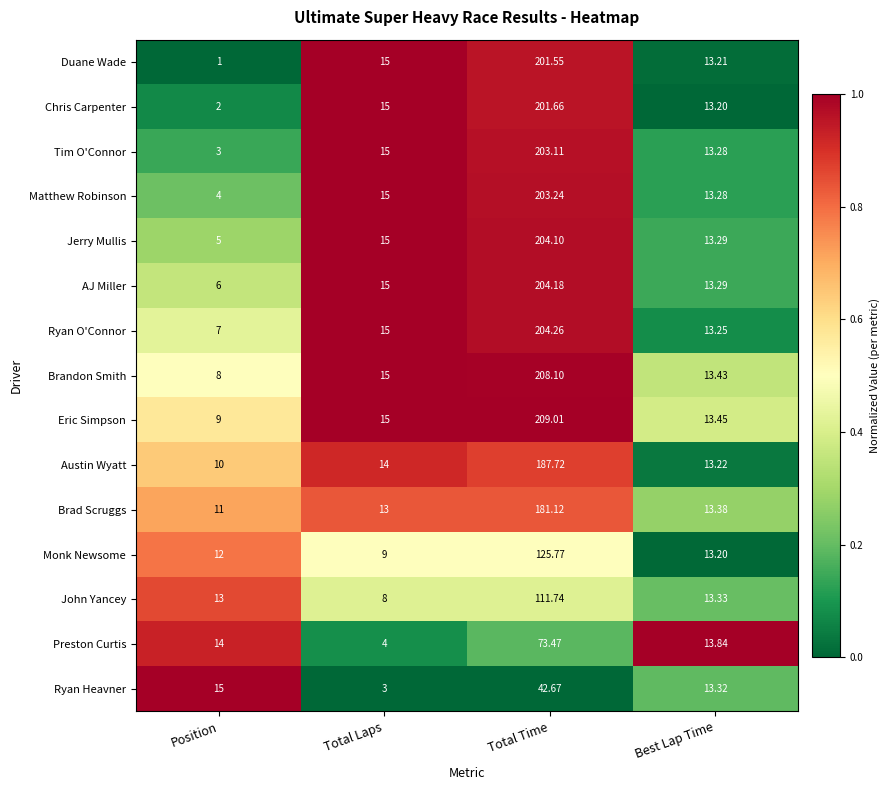

At which category is the sum across all series the highest?

Total Time